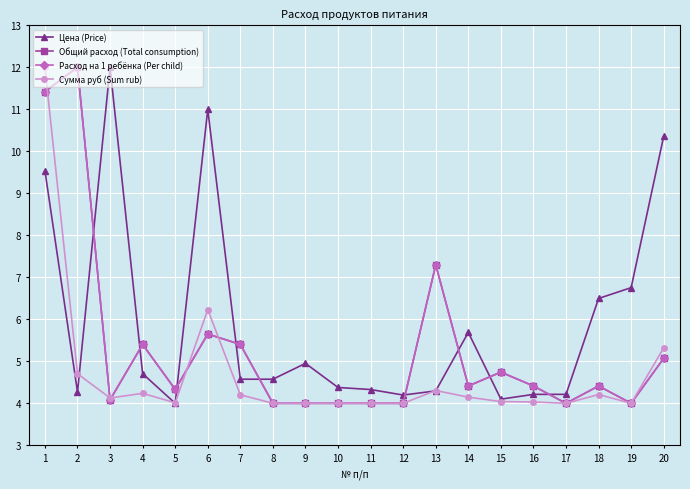

What is the average value of the Общий расход (Total consumption) series?

5.3